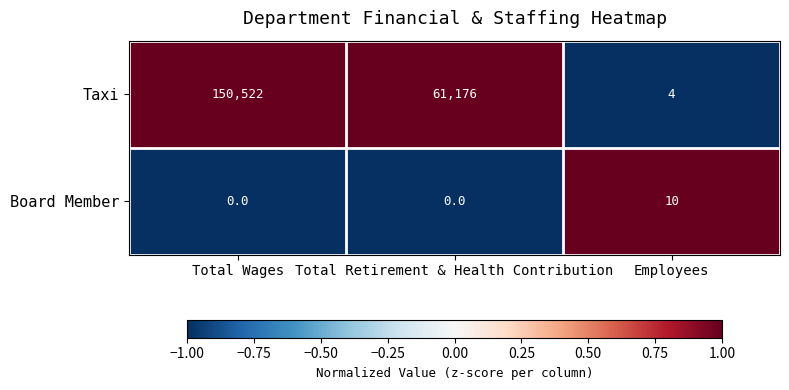

Where does the Taxi series first go above 61176?

Total Wages